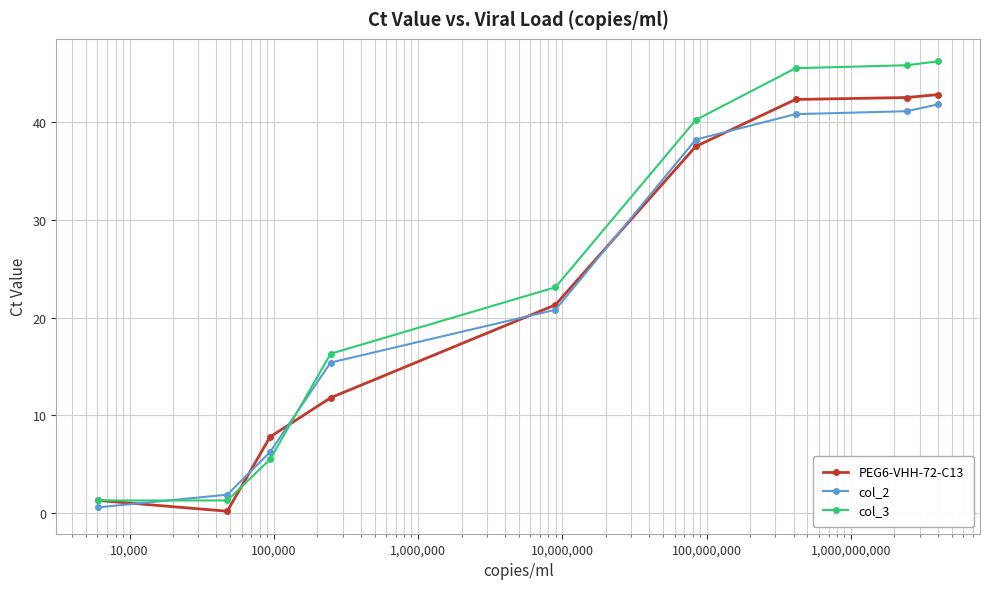

Which series has the widest spread of values?

col_3